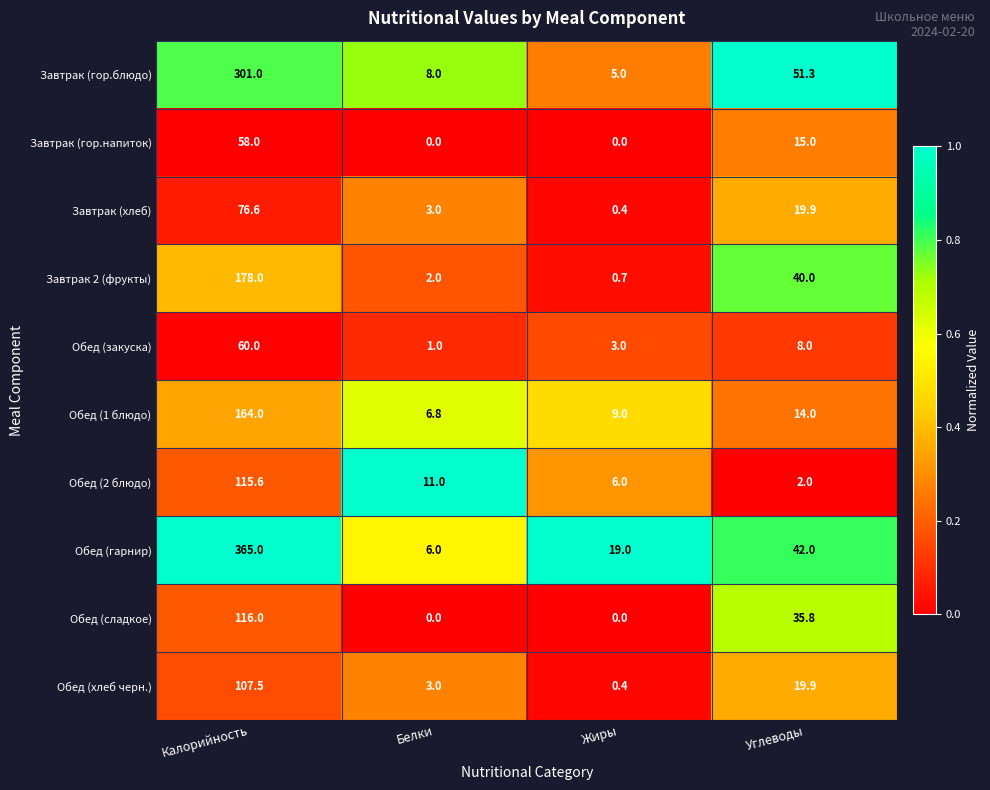

What is the average value of the Обед (хлеб черн.) series?

32.7